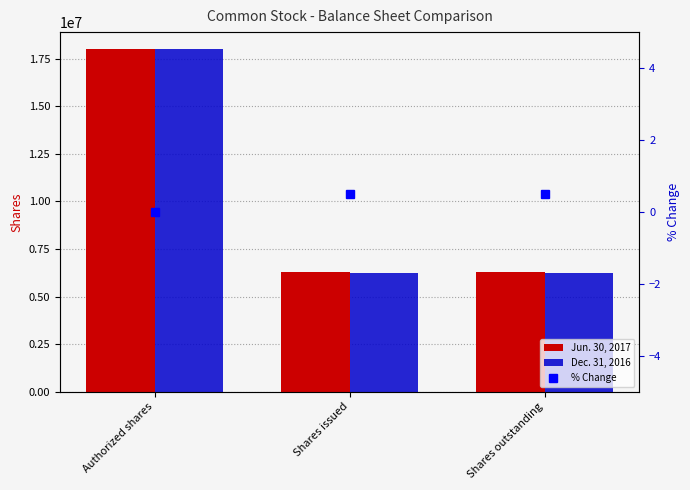

What is the label of the 1st bar from the left?

Authorized shares